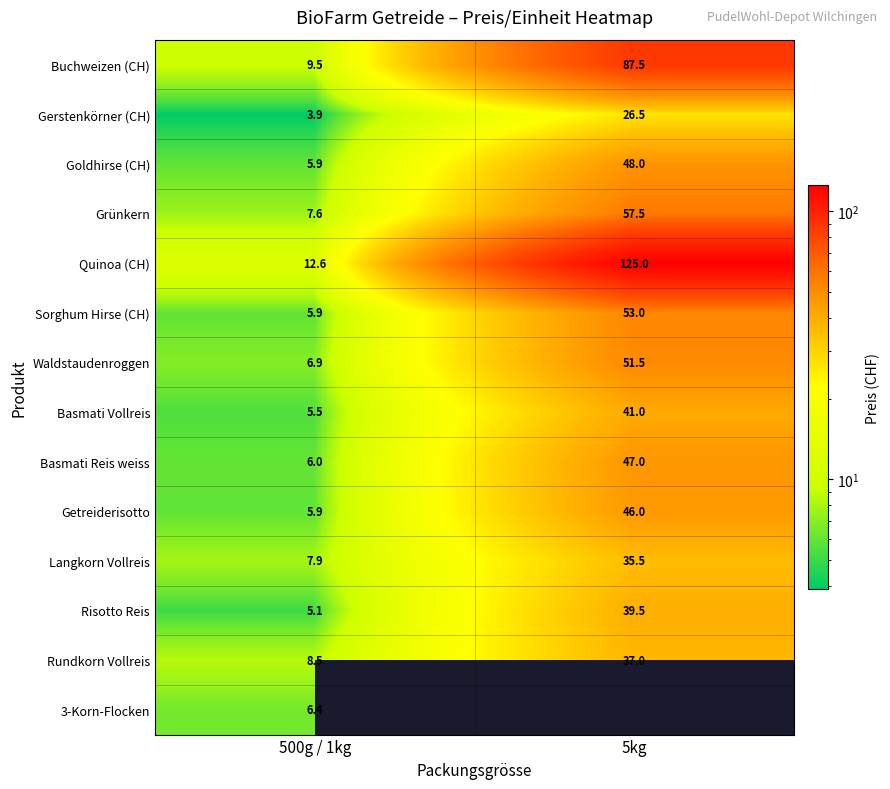

What is the sum of all Waldstaudenroggen values?

58.4